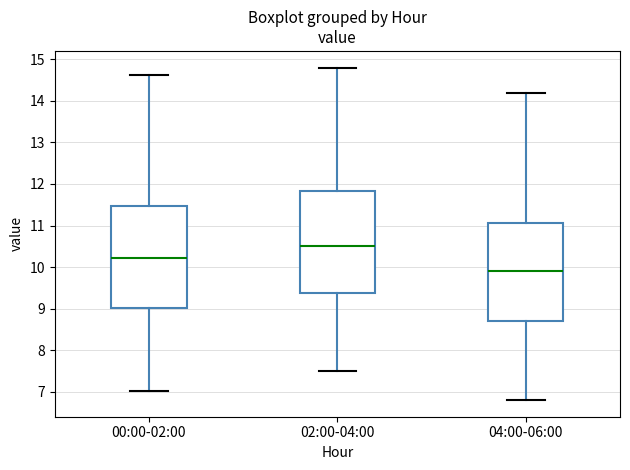

Where does the upper whisker of the box for 04:00-06:00 end on the y-axis? The values are not printed on the chart, so give them approximately, as read against the axis.

14.2